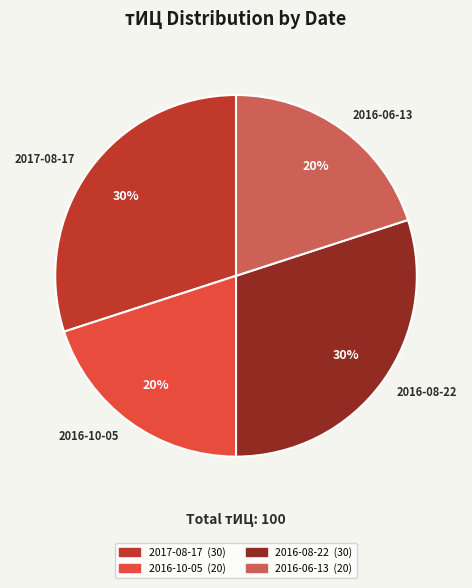

Count the number of slices in the pie.

4